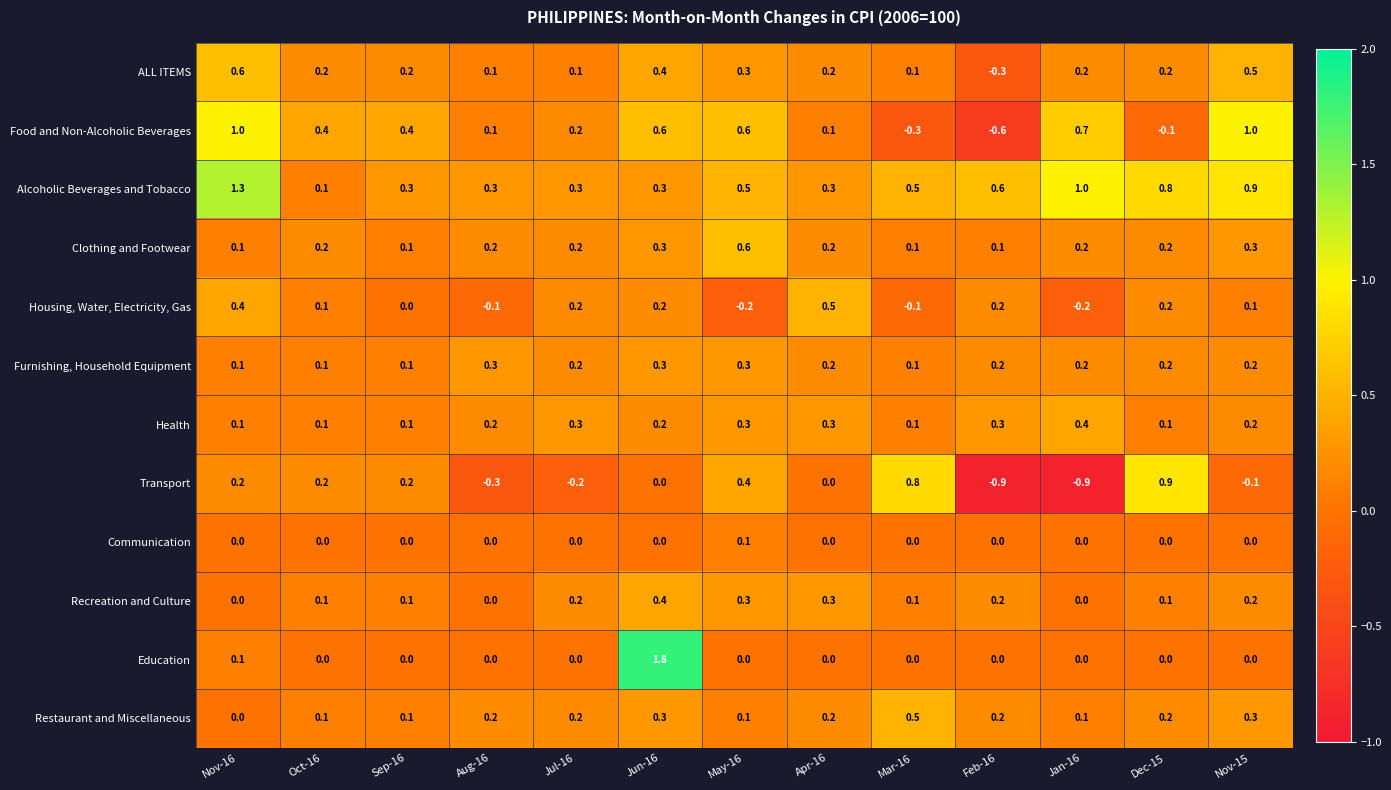

The value of Alcoholic Beverages and Tobacco at Nov-16 is 1.3. True or false?

True